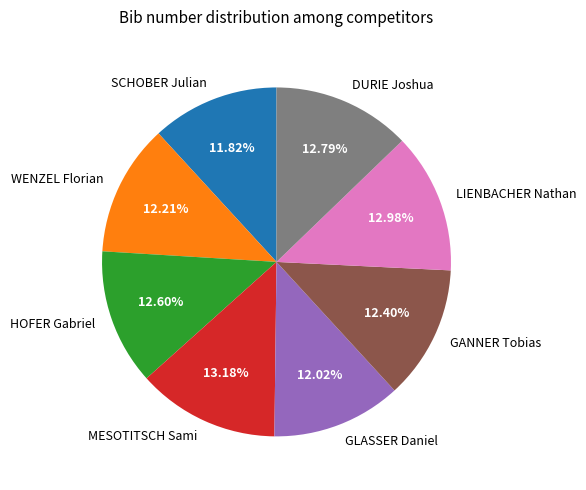

What percentage is NOT represented by HOFER Gabriel?

87.4%